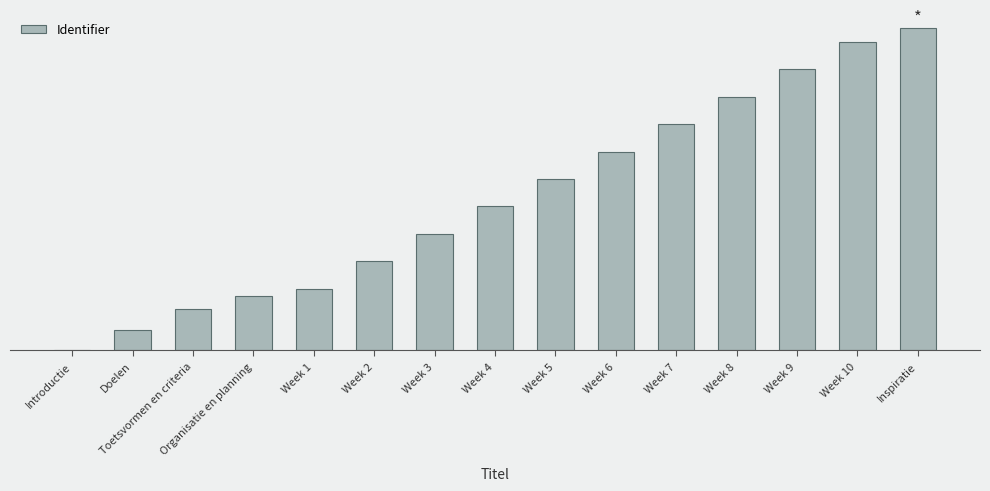

How many data points are less than 21?

7